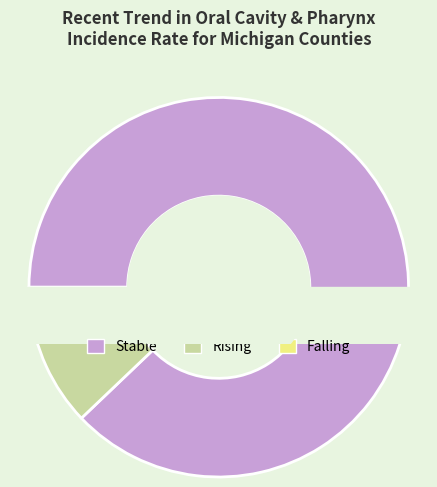

Which category has the smallest portion of the pie?

falling